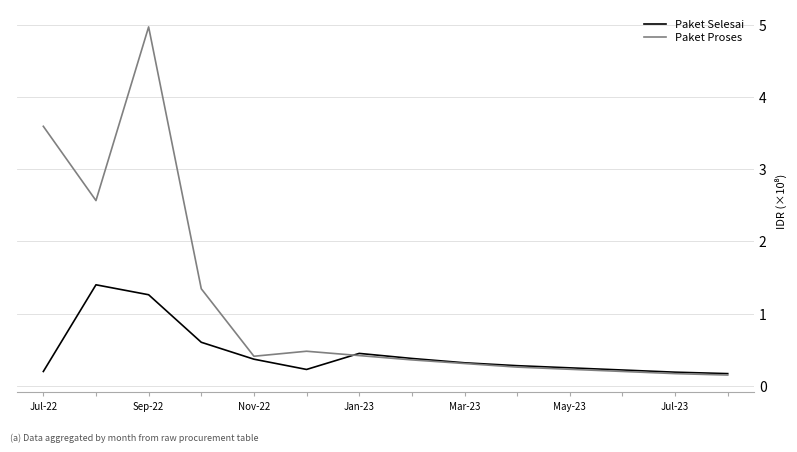

Which series has the widest spread of values?

Paket Proses